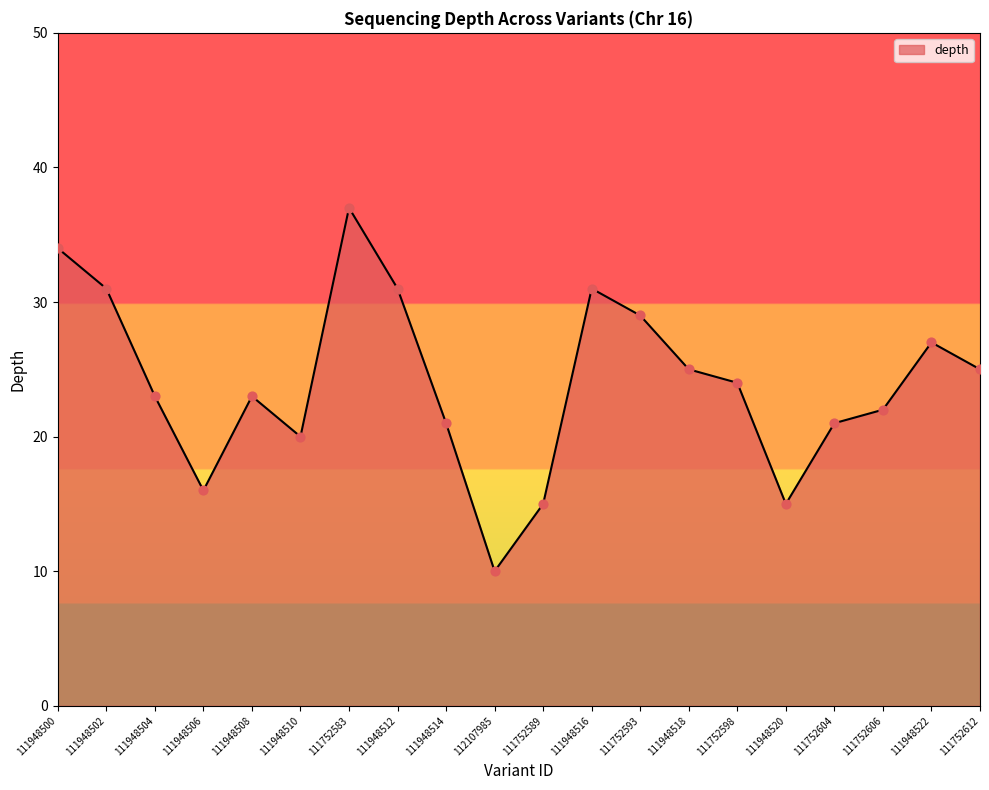

Approximately how many times larger is the value at 111752589 compared to 111752593?

0.5